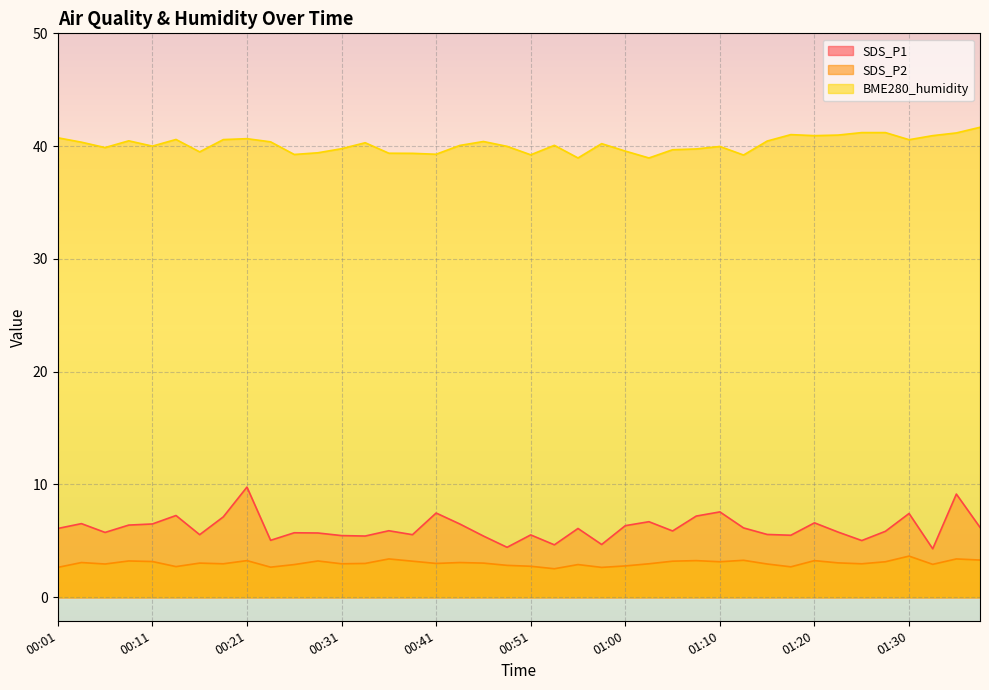

True or false: SDS_P1 and SDS_P2 cross at least once.

False